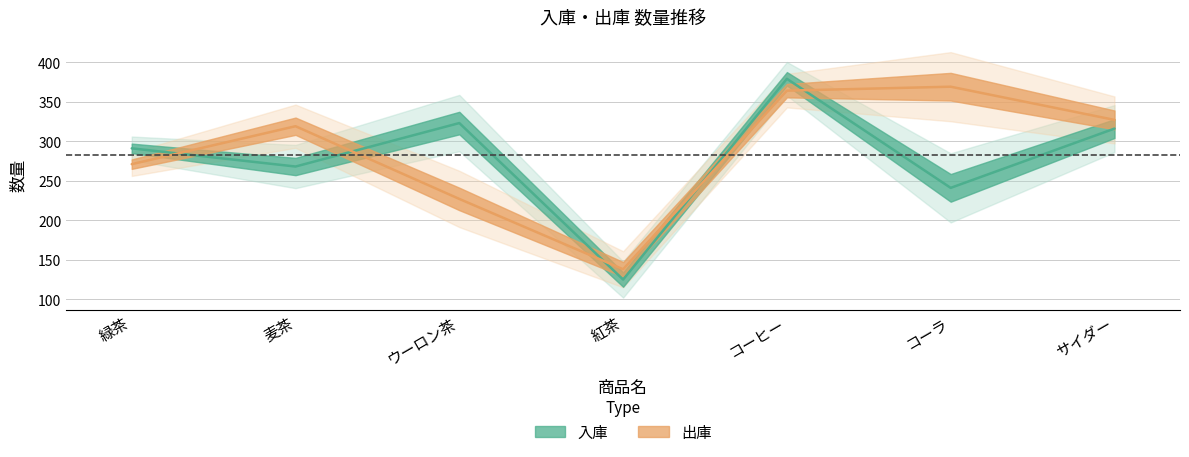

Rank the categories by 入庫 value from highest to lowest.

コーヒー, ウーロン茶, サイダー, 緑茶, 麦茶, コーラ, 紅茶